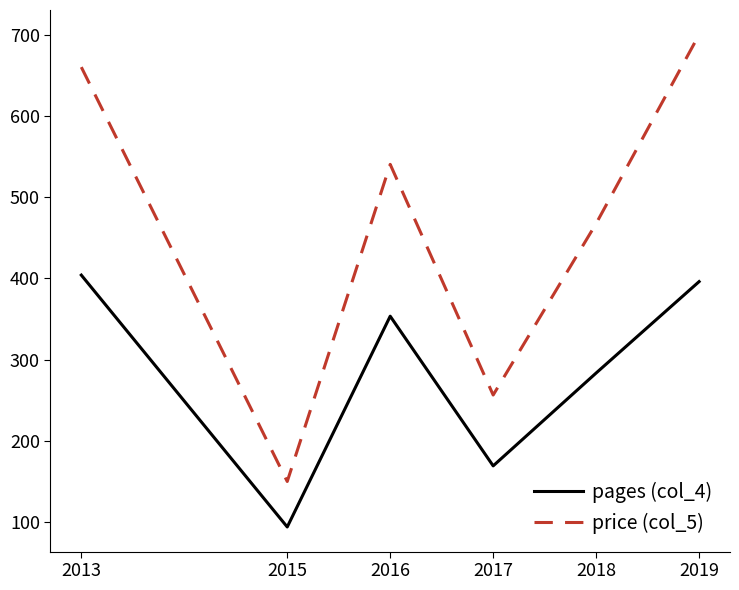

Is it true that pages (col_4) equals 94.0 at 2015?

True